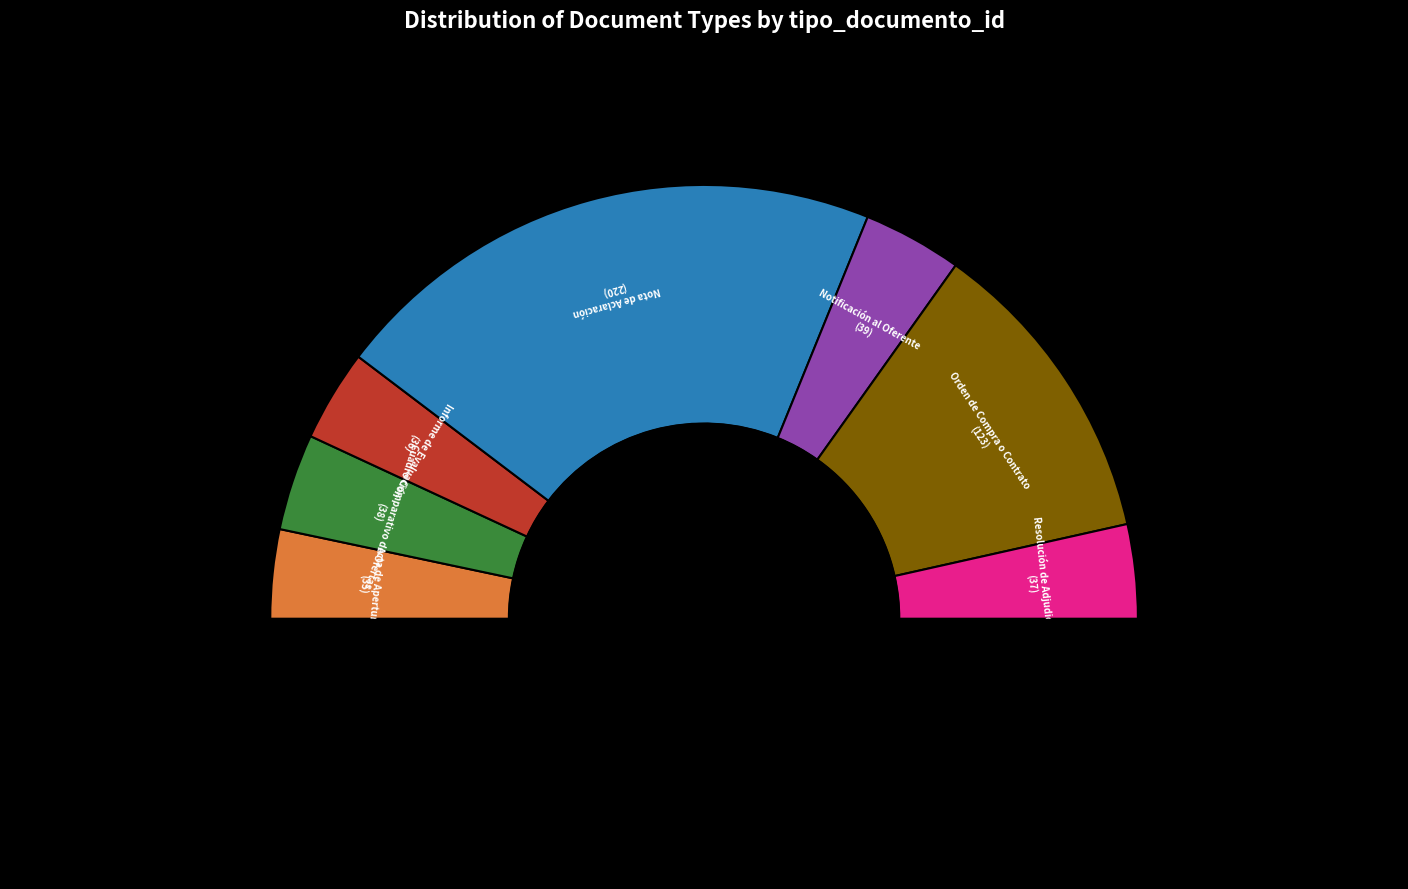

Which slice is the smallest?

Acta de Apertura